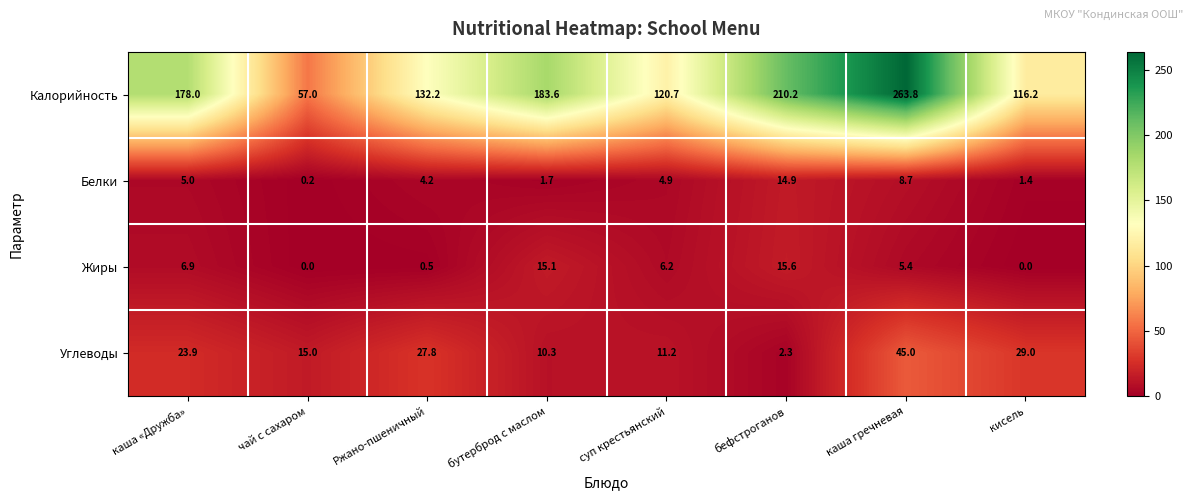

The Углеводы series shows 15.0 at чай с сахаром. True or false?

True